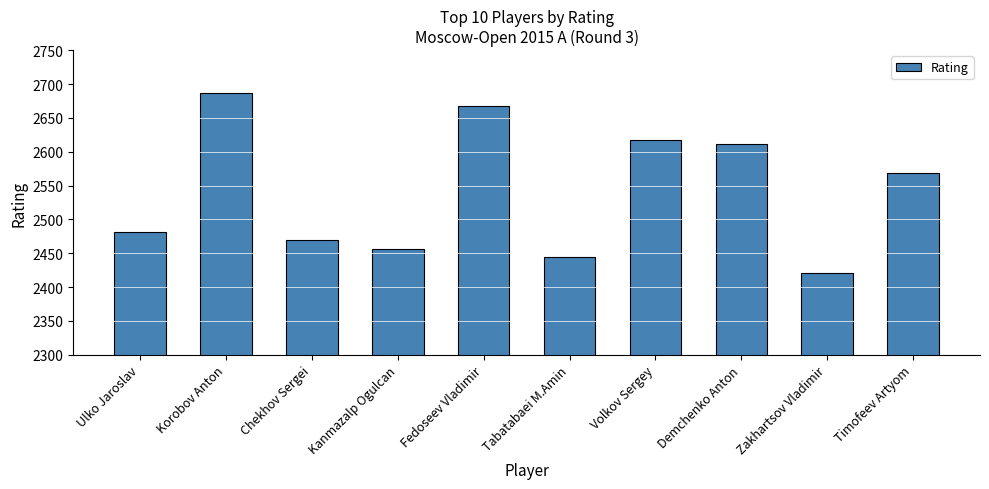

Where is the data nearest to the value 2554?

Timofeev Artyom